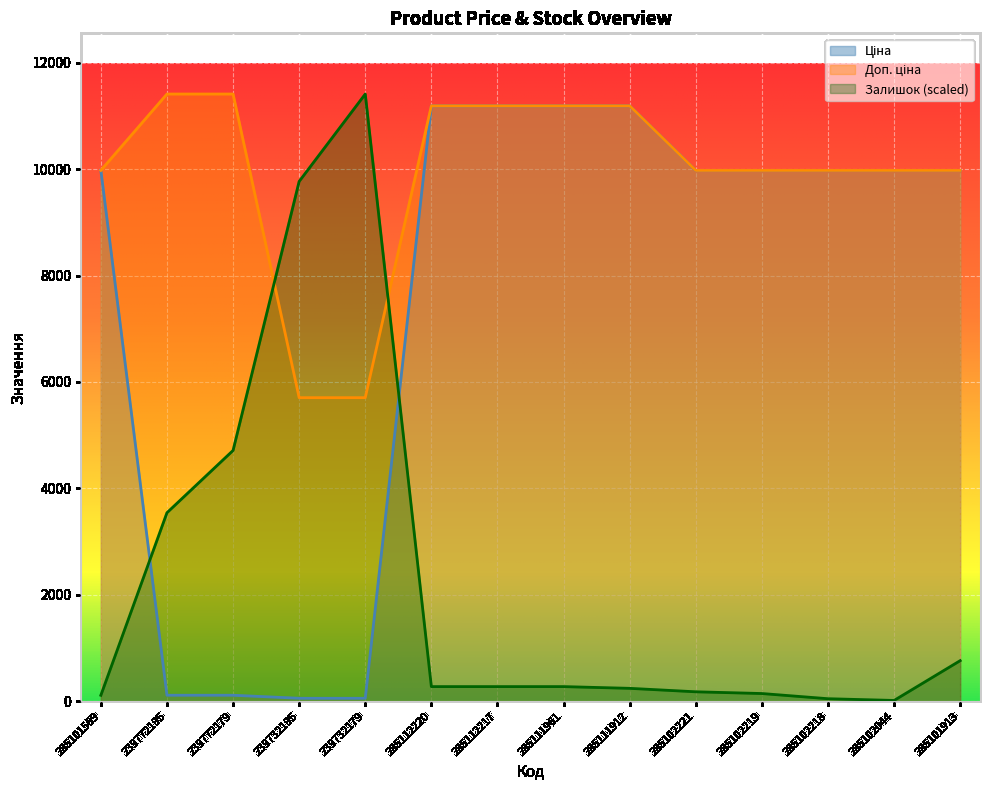

What is the highest value of the Доп. ціна series?

11410.0